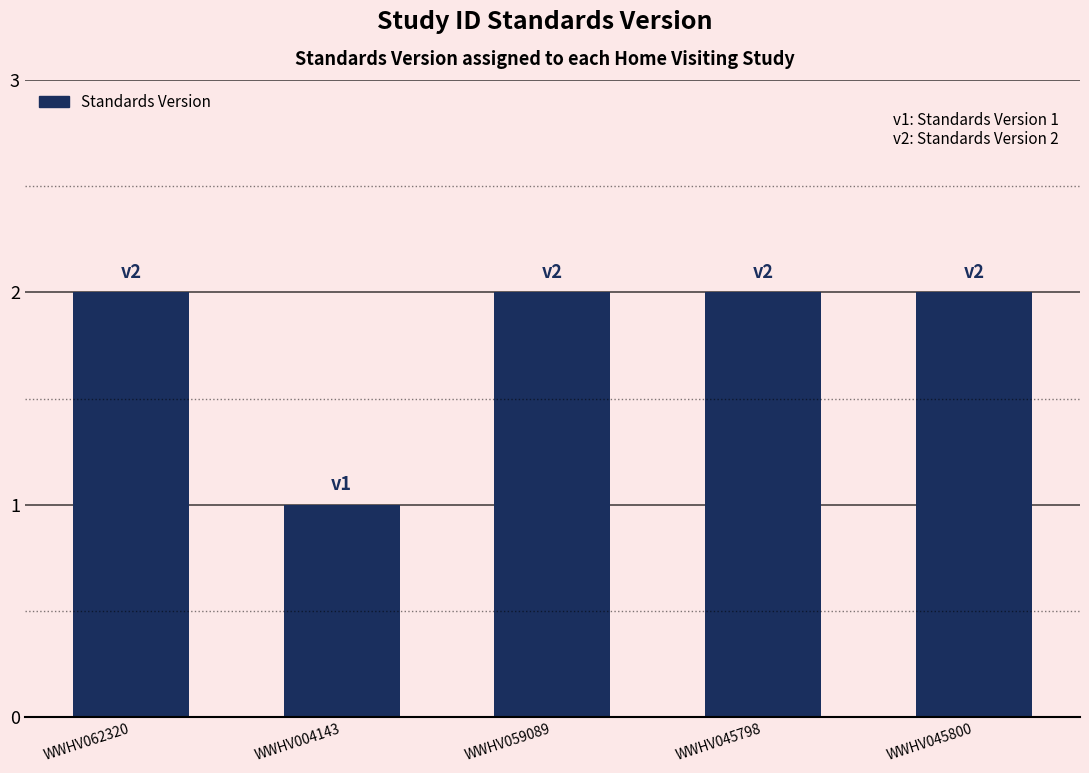

What is the value of the 3rd bar from the left?

2